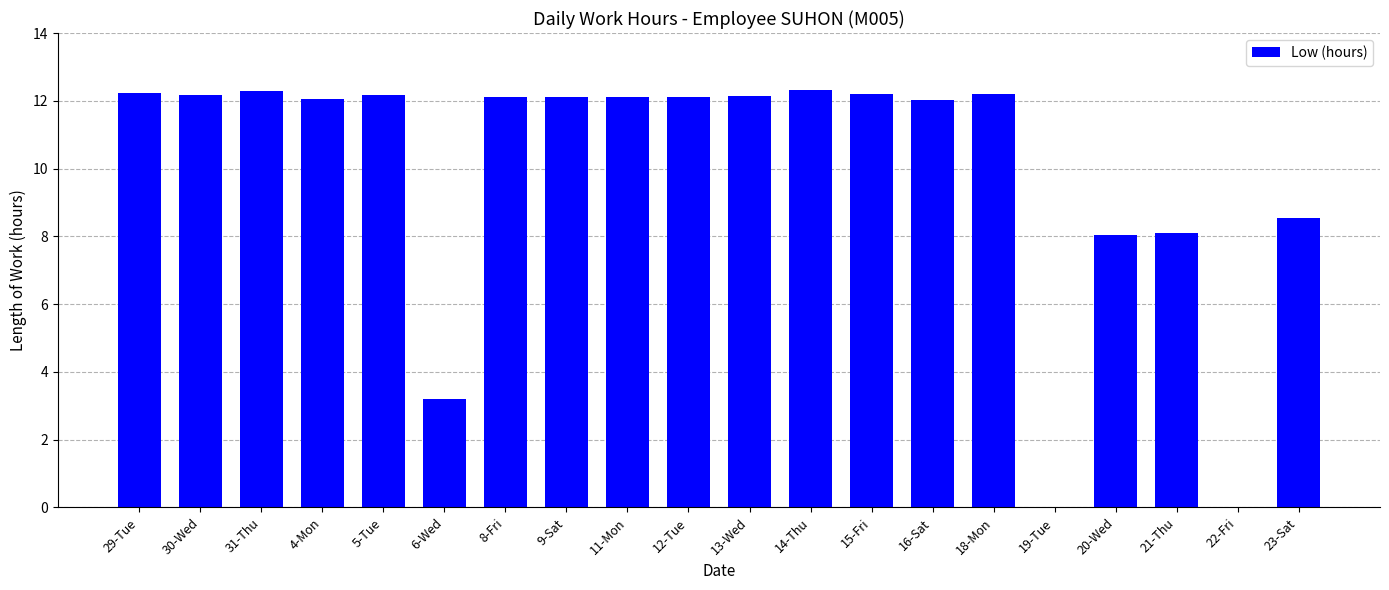

Approximately how many times larger is the value at 8-Fri compared to 4-Mon?

1.0